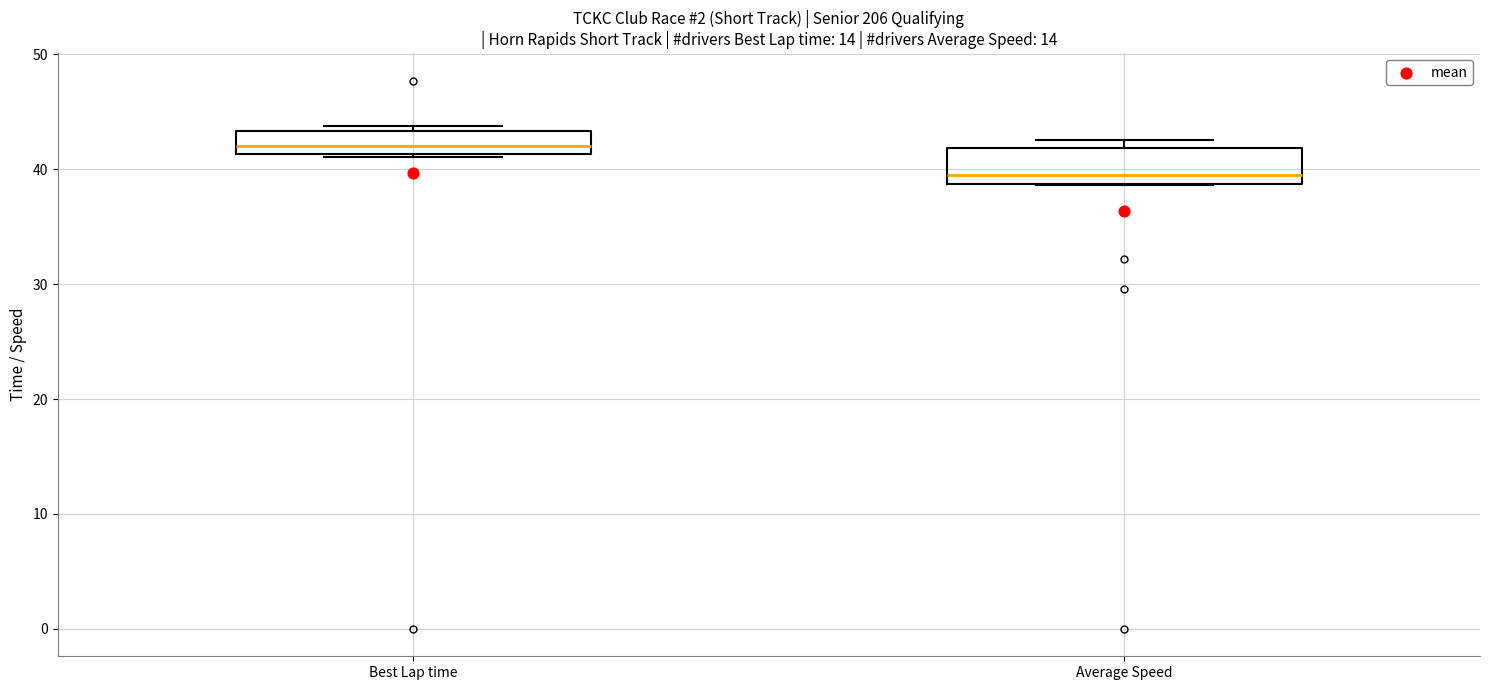

Which box is the tallest, from its lower edge to its upper edge?

Average Speed